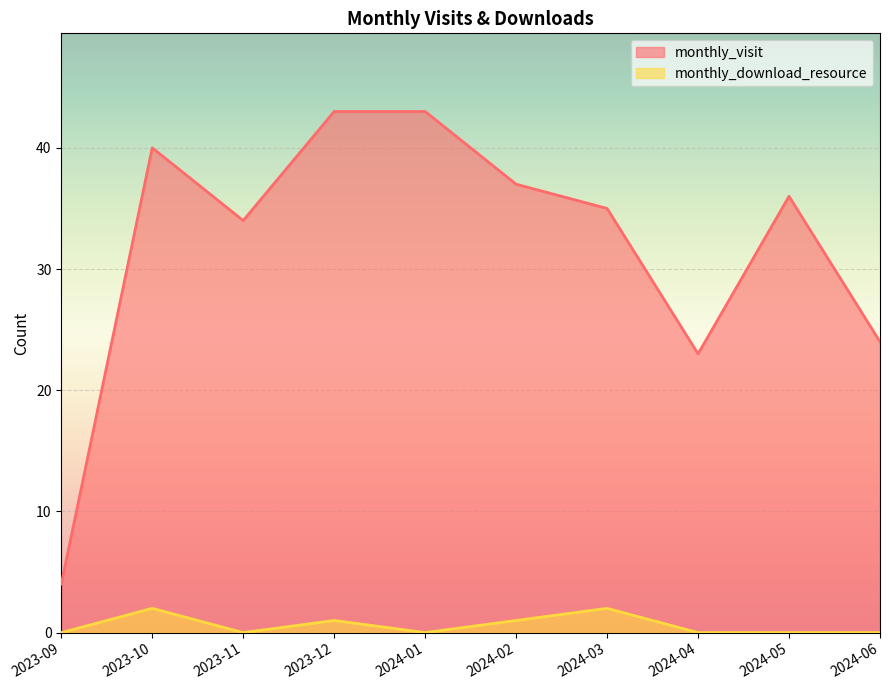

Is it true that monthly_download_resource equals 0 at 2023-09?

True